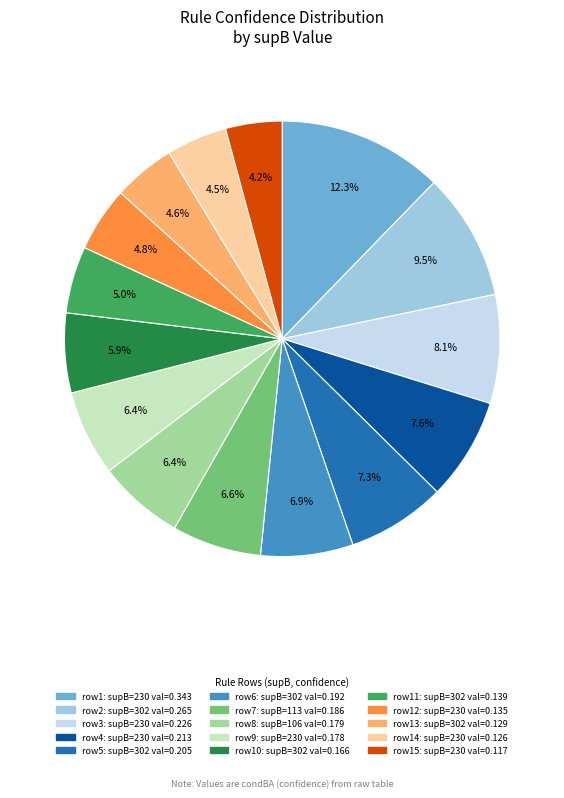

How much of the chart is everything except row1: supB=230 val=0.343?

87.7%